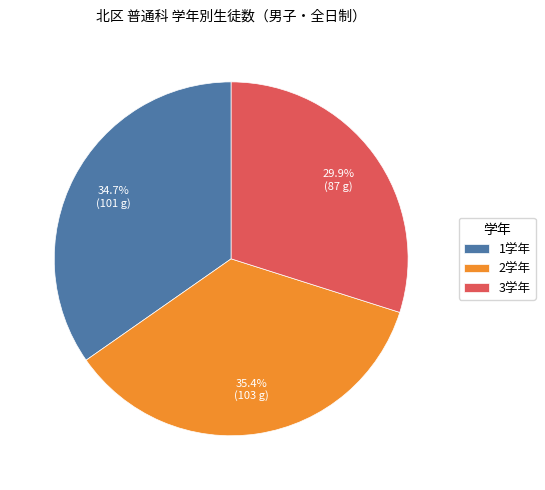

Which slice is the largest?

2学年